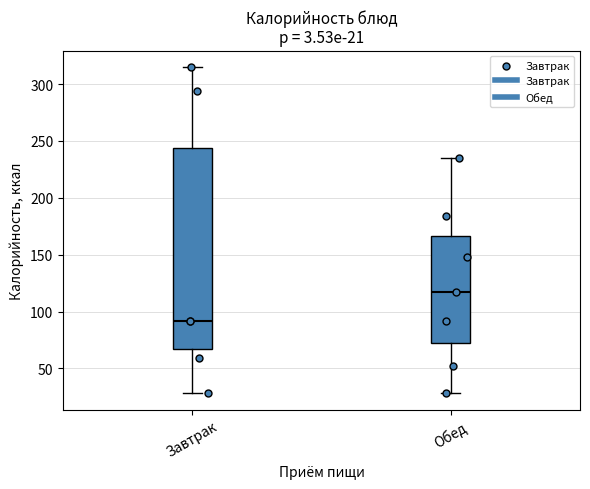

Which box is the tallest, from its lower edge to its upper edge?

Завтрак